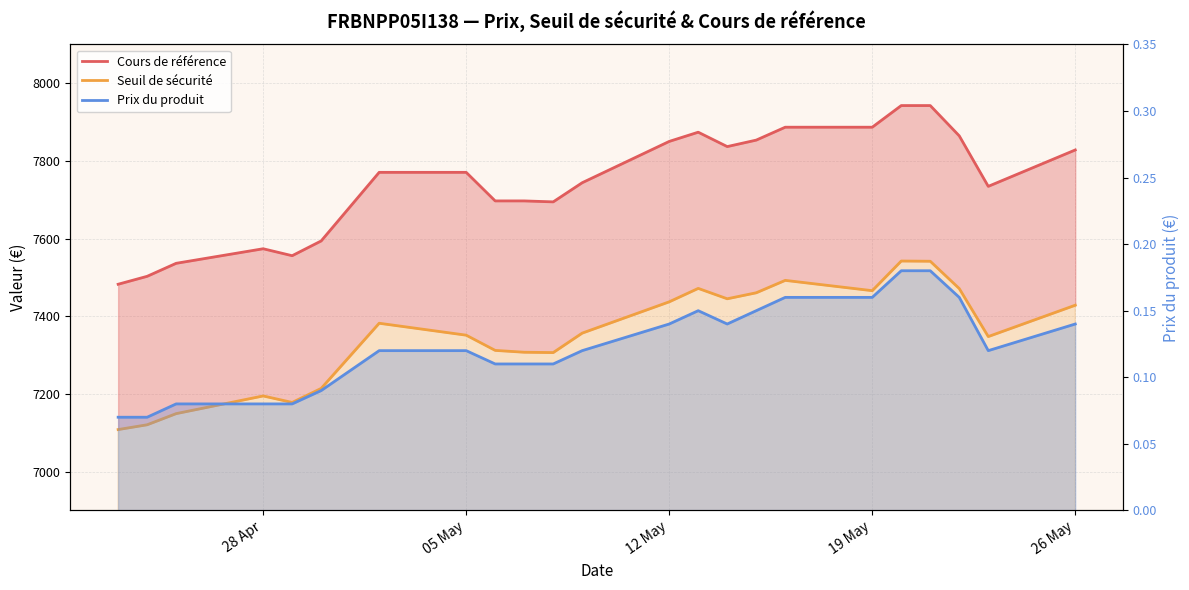

What is the difference between the maximum and second lowest values in the Prix du produit series?

0.1